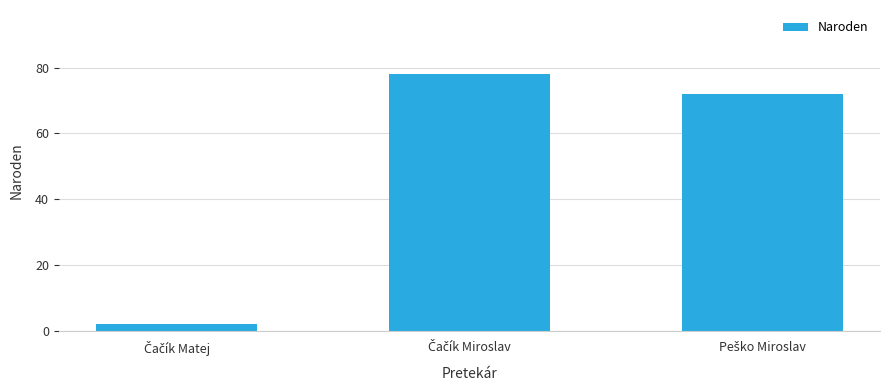

What is the difference between the maximum and minimum values?

76